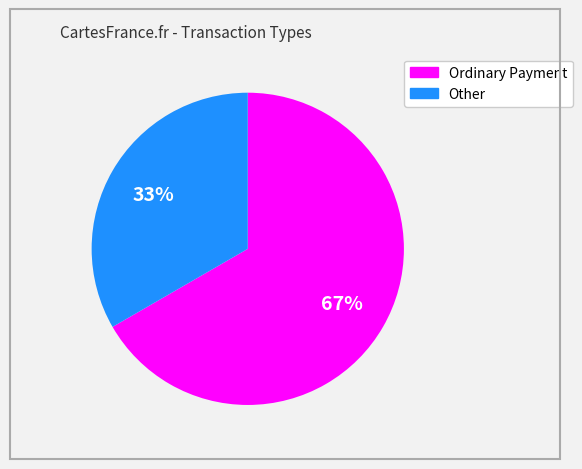

Count the number of slices in the pie.

2